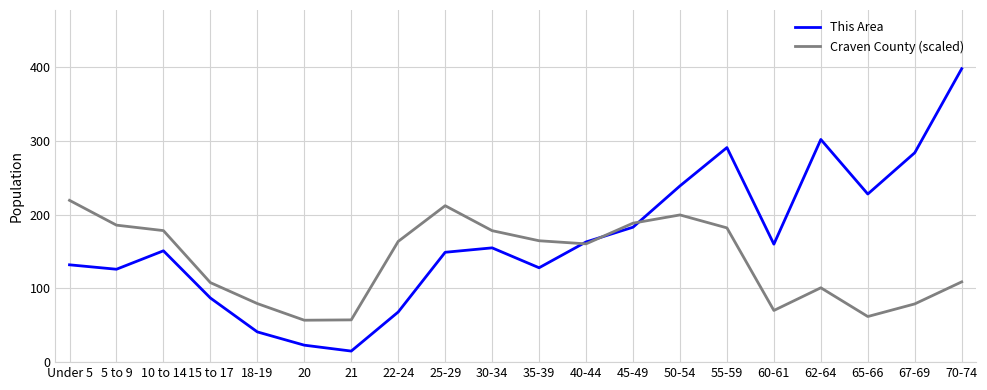

What is the spread (max minus min) of values at Under 5?

87.5